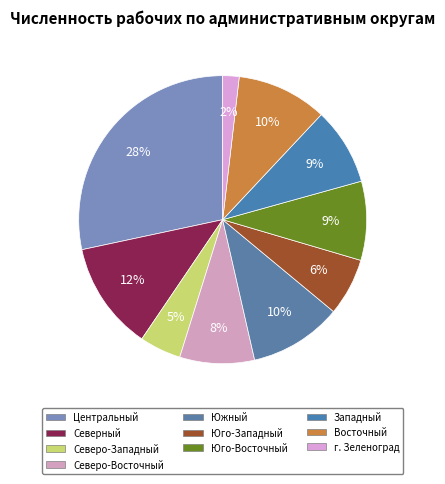

Is Северо-Западный the majority of the pie?

No